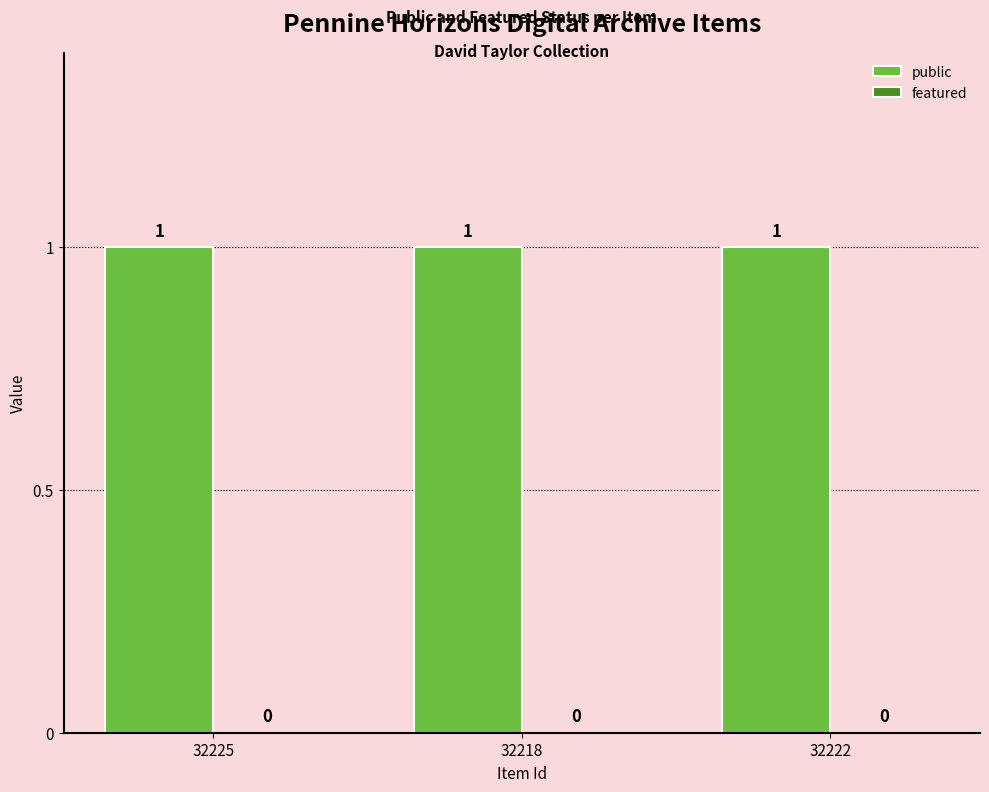

True or false: public has a value of 1 at 32222.

False